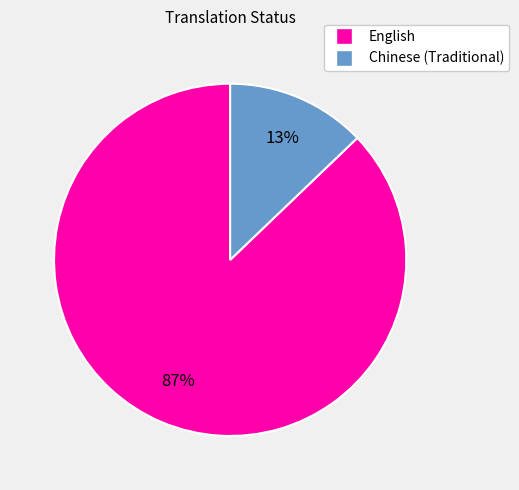

How many segments does this pie chart have?

2